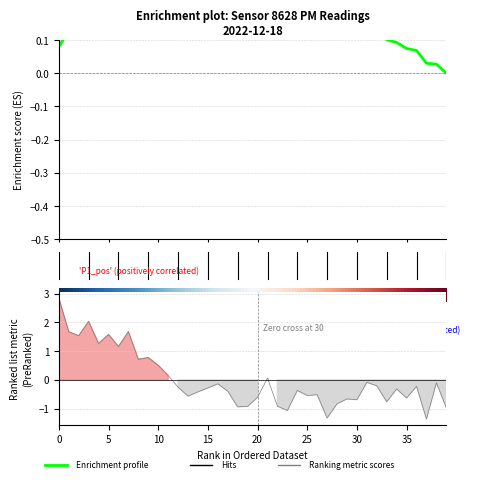

True or false: there are more than 0 points higher than both neighbors.

True